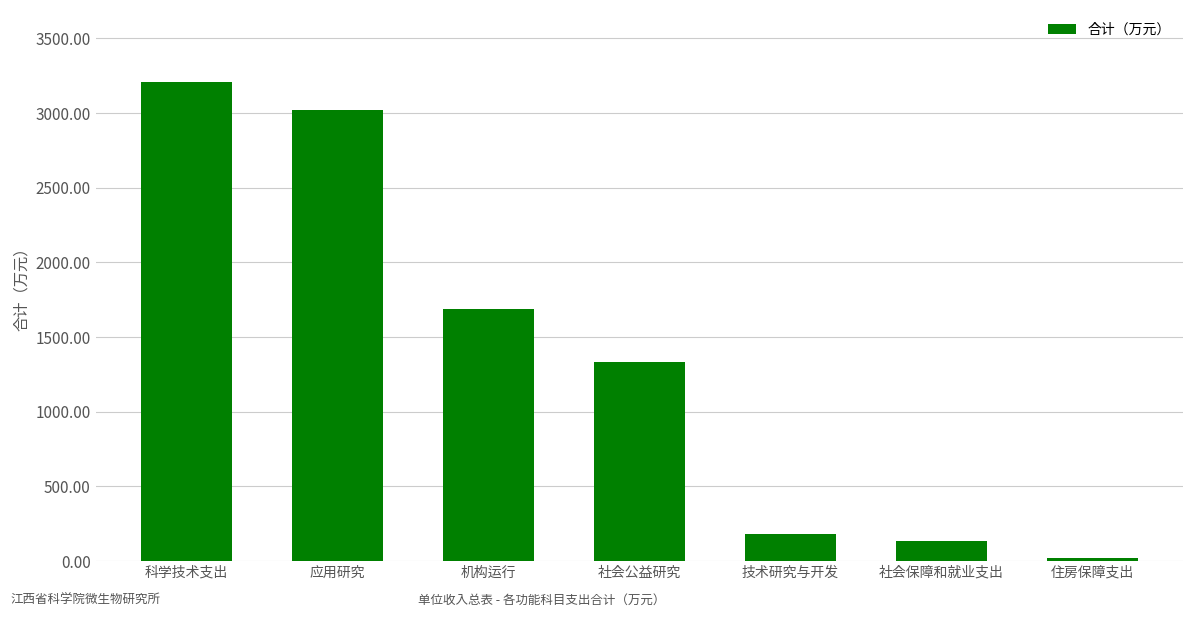

At which category does the chart reach its peak across all series?

科学技术支出